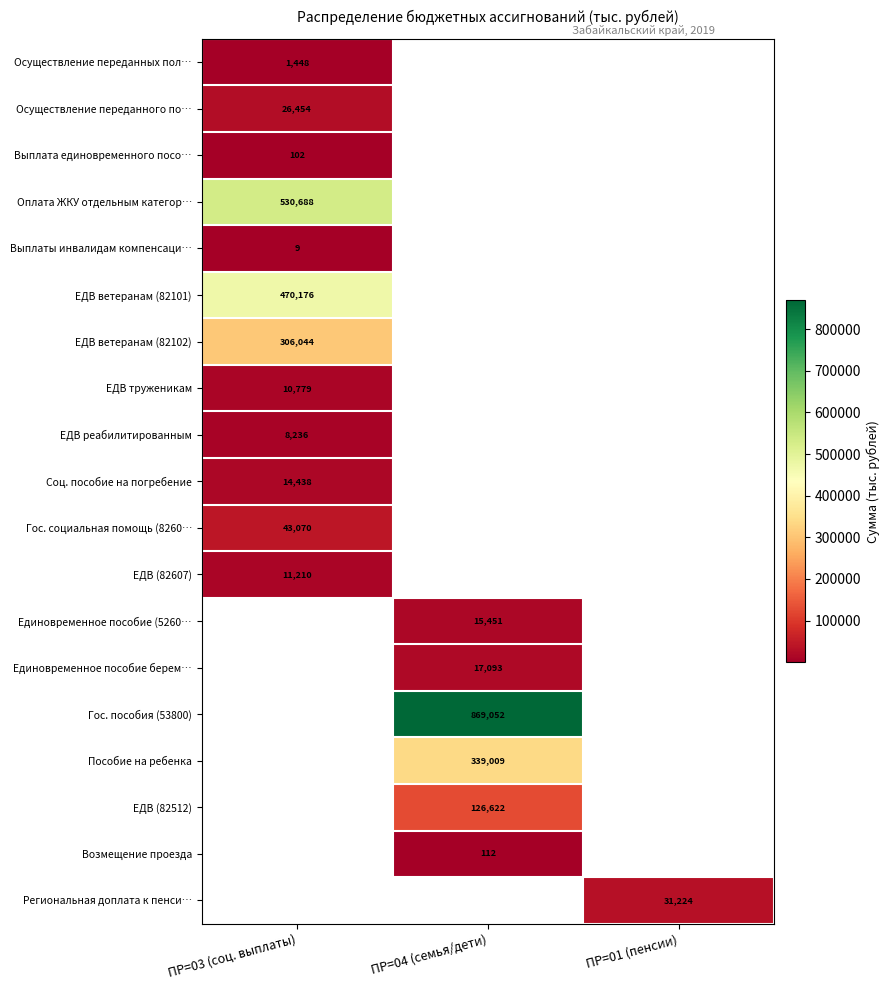

Is the value of ЕДВ ветеранам (82101) at ПР=03 (соц. выплаты) greater than the value of Осуществление переданных пол… at ПР=03 (соц. выплаты)?

Yes